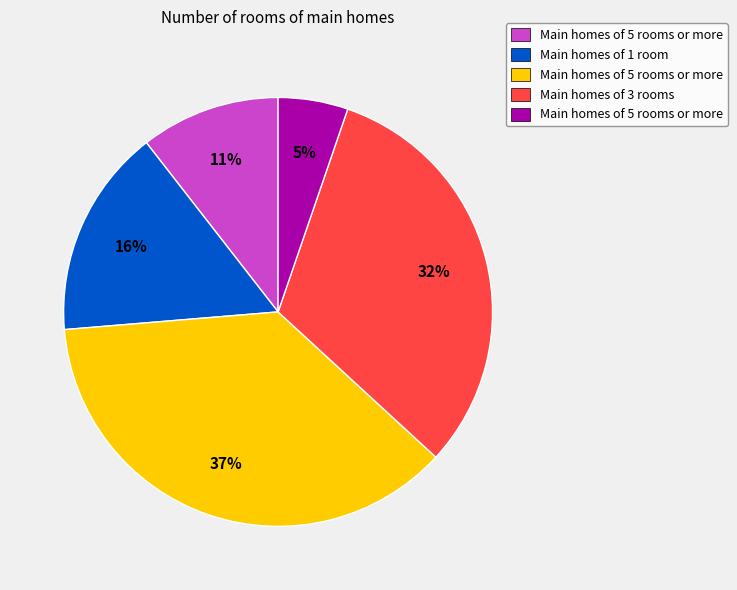

To the nearest percent, what is the difference between the largest and smallest slice percentages?

32%